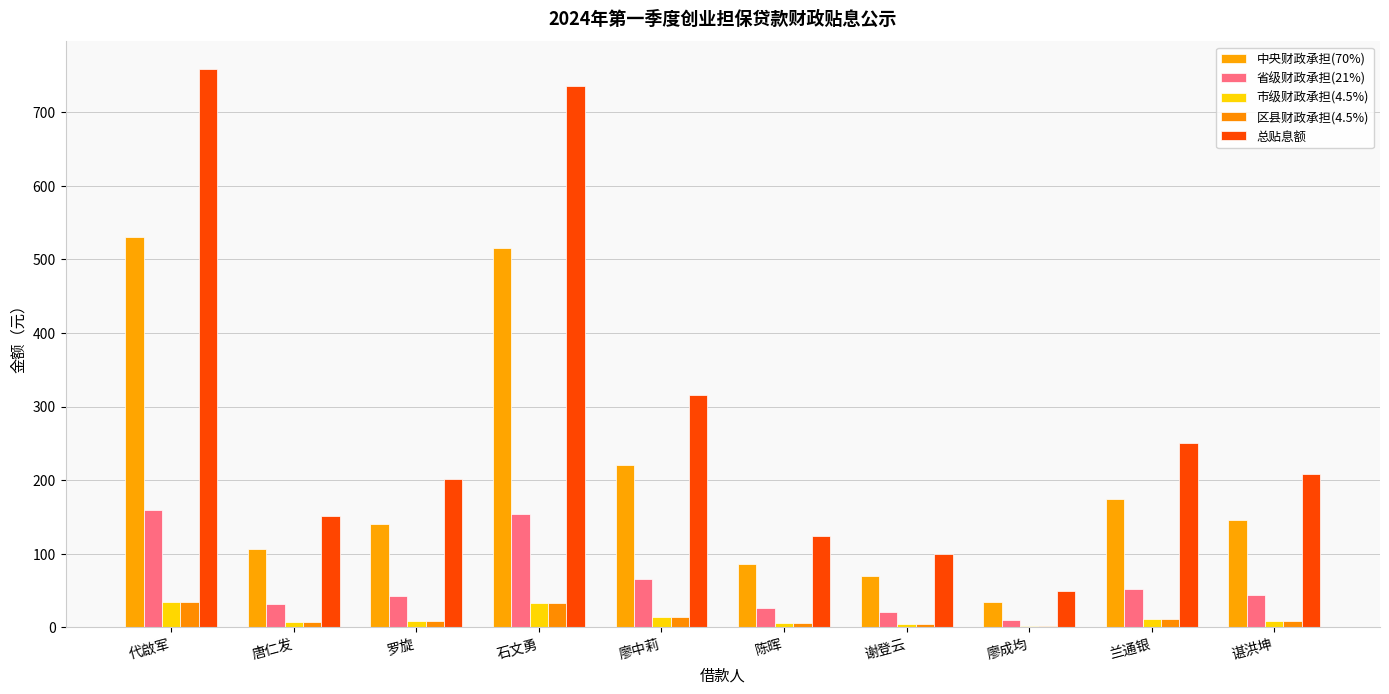

What is the difference between the maximum and minimum values in the 总贴息额 series?

708.3